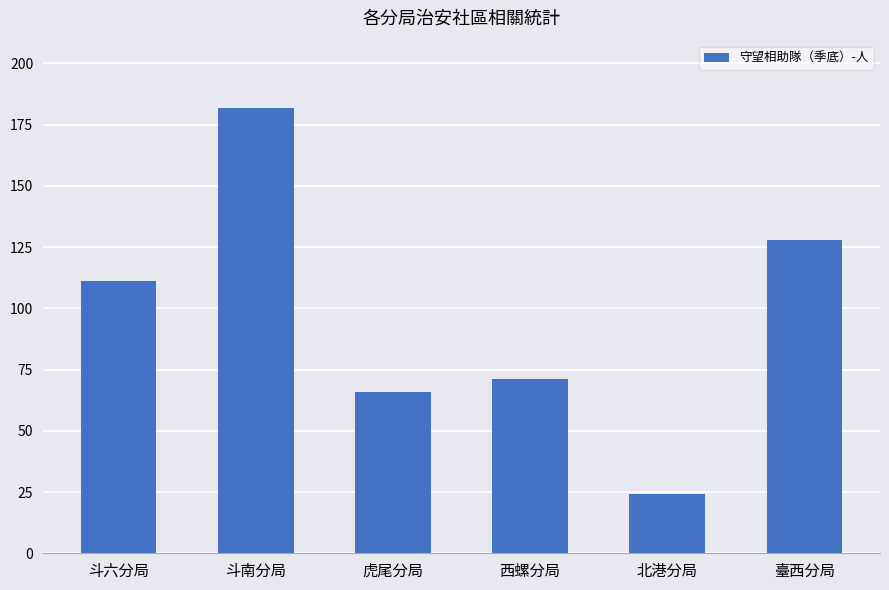

Rank the categories by value from highest to lowest.

斗南分局, 臺西分局, 斗六分局, 西螺分局, 虎尾分局, 北港分局